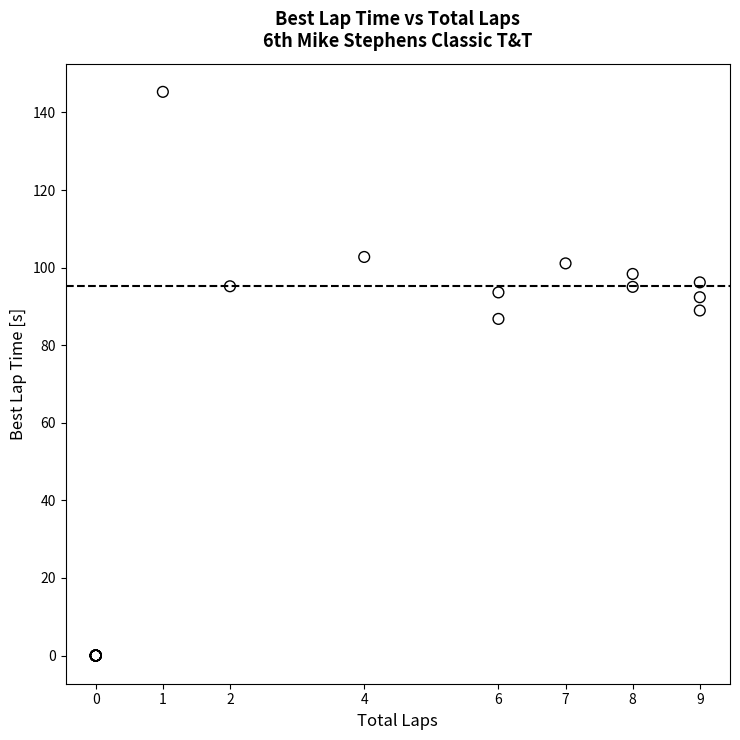

What Y value in the scatter plot is closest to 72?

86.8